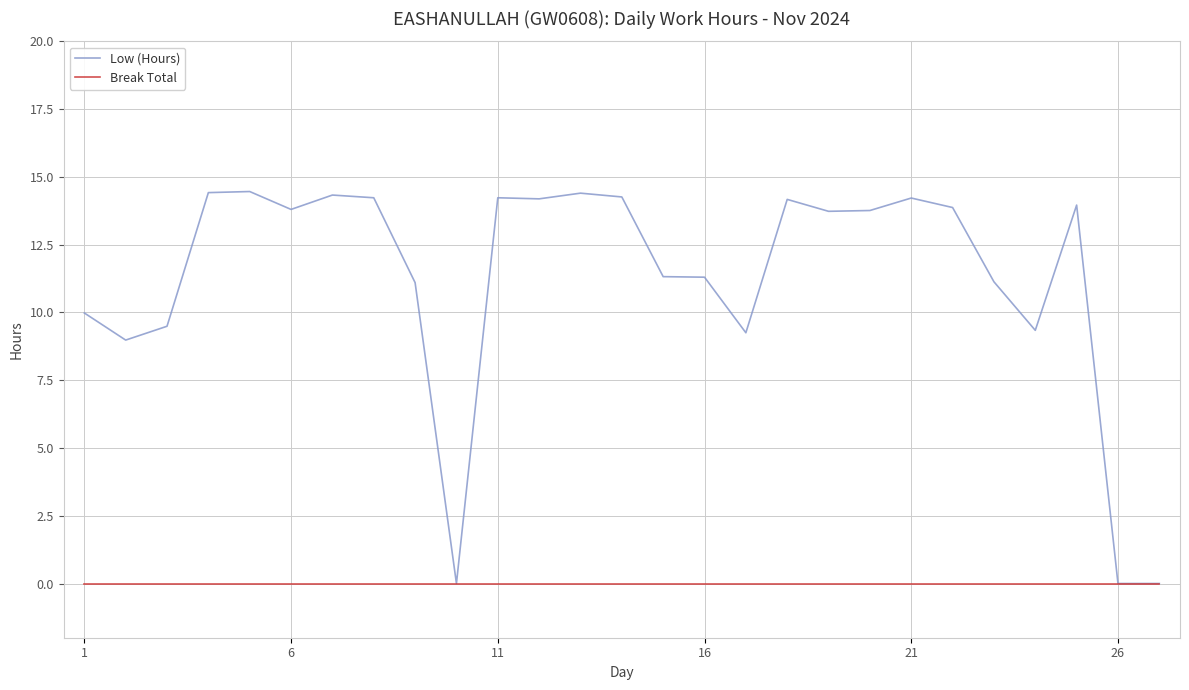

Which series has the largest range (max minus min)?

Low (Hours)